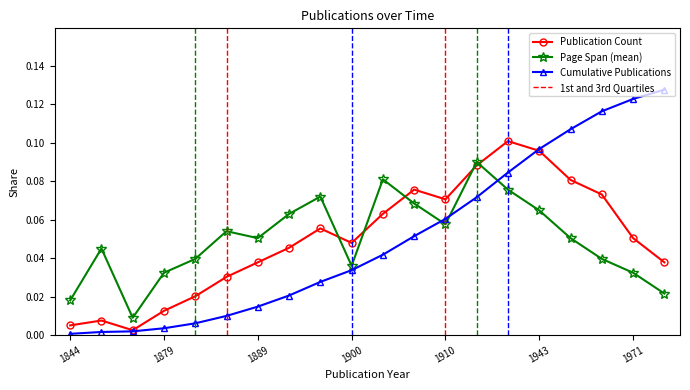

Between 1878 and 1921, which is larger?

1921